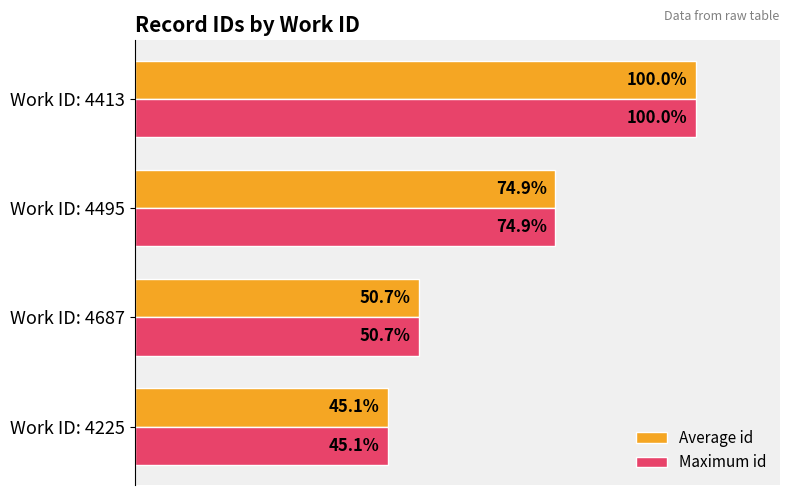

At which label is Maximum id closest to 72?

Work ID: 4495